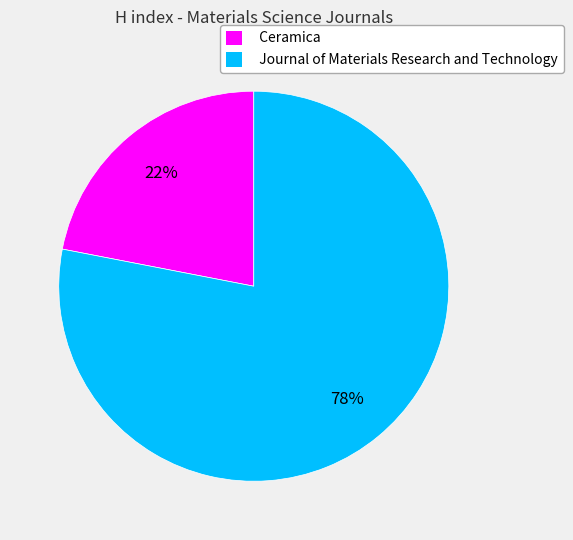

True or false: Ceramica accounts for 22% of the total.

True